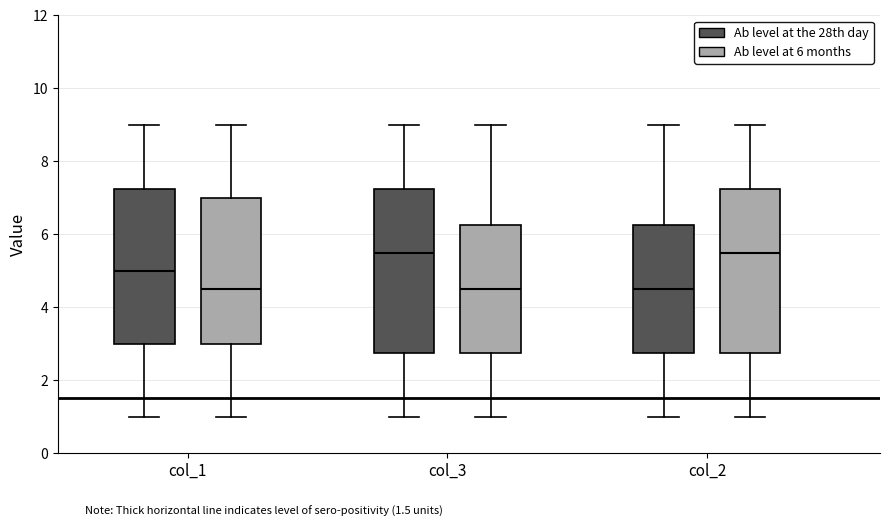

Reading left to right, read every box against the y-axis: the position of its median line, the range the box covers, and the ends of its whiskers. The values are not printed on the chart, so give them approximately, as read against the axis.

col_1 (Ab level at the 28th day): median 5.0, box 3.0 to 7.2, whiskers 1.0 to 9.0
col_1 (Ab level at 6 months): median 4.6, box 3.0 to 7.0, whiskers 1.0 to 9.0
col_3 (Ab level at the 28th day): median 5.6, box 2.8 to 7.2, whiskers 1.0 to 9.0
col_3 (Ab level at 6 months): median 4.6, box 2.8 to 6.2, whiskers 1.0 to 9.0
col_2 (Ab level at the 28th day): median 4.6, box 2.8 to 6.2, whiskers 1.0 to 9.0
col_2 (Ab level at 6 months): median 5.6, box 2.8 to 7.2, whiskers 1.0 to 9.0